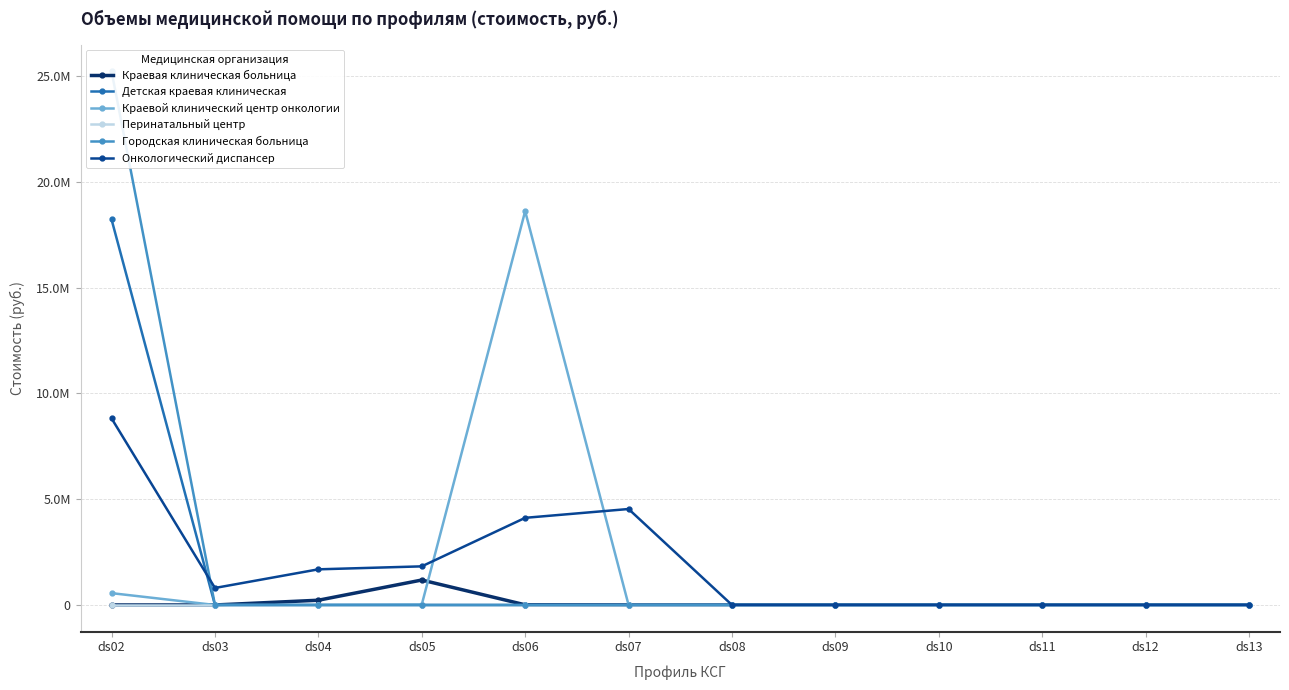

How many values in the Онкологический диспансер series are below 804225?

6